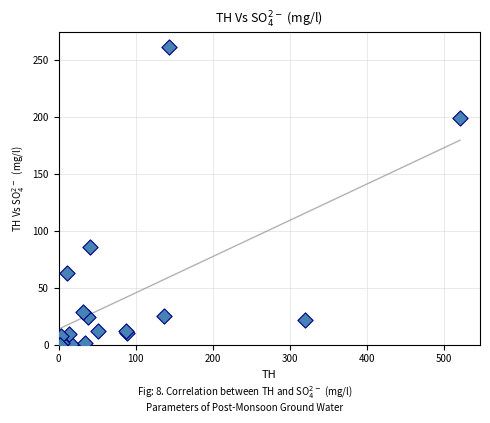

What Y value in the scatter plot is closest to 130?

86.1